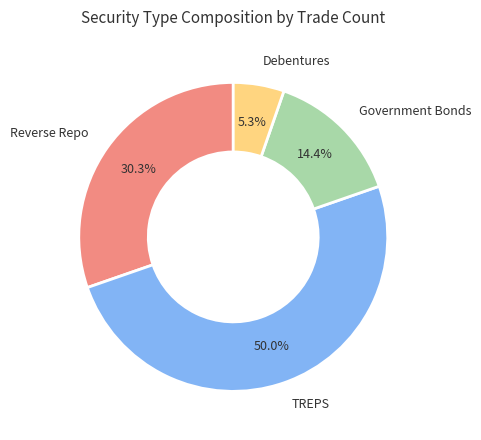

To the nearest percent, what is the combined percentage of Reverse Repo and TREPS?

80%